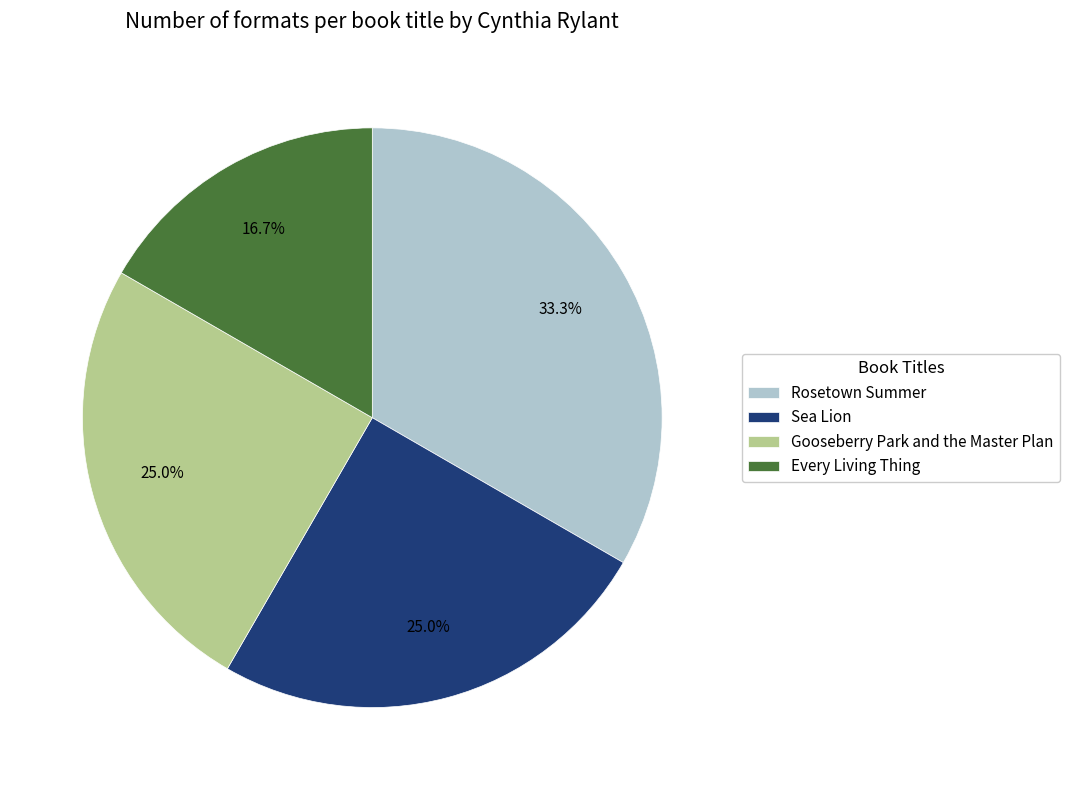

What percentage is NOT represented by Gooseberry Park and the Master Plan?

75.0%